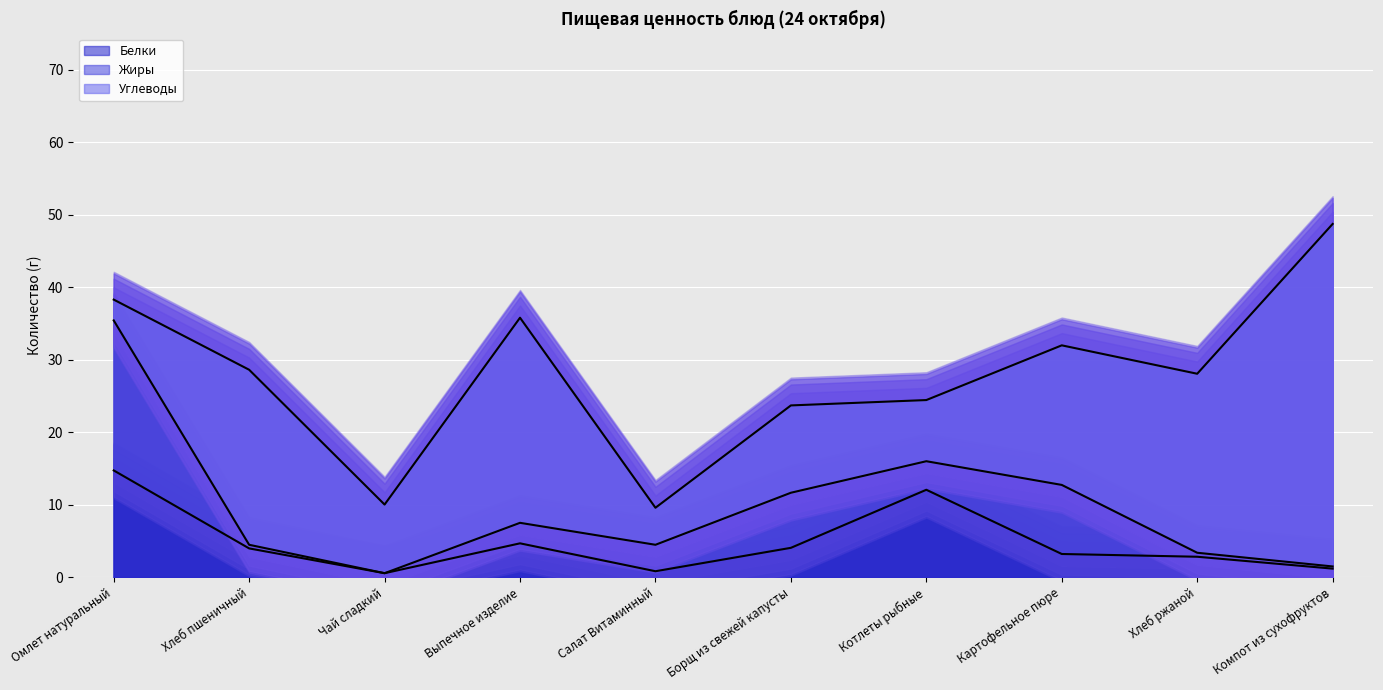

Reading left to right, list all the values displayed in this chart.

Белки: 14.7	4.0	0.5	4.7	0.8	4.0	12.0	3.2	2.8	1.2
Жиры: 20.7	0.5	0.0	2.8	3.6	7.6	3.9	9.5	0.6	0.3
Углеводы: 2.9	24.1	9.5	28.3	5.1	12.1	8.4	19.3	24.7	47.3